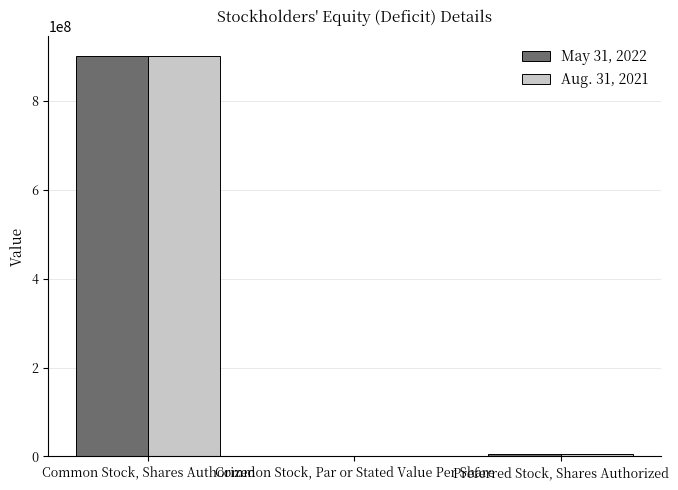

What is the total value across all series at Common Stock, Shares Authorized?

1800000000.0